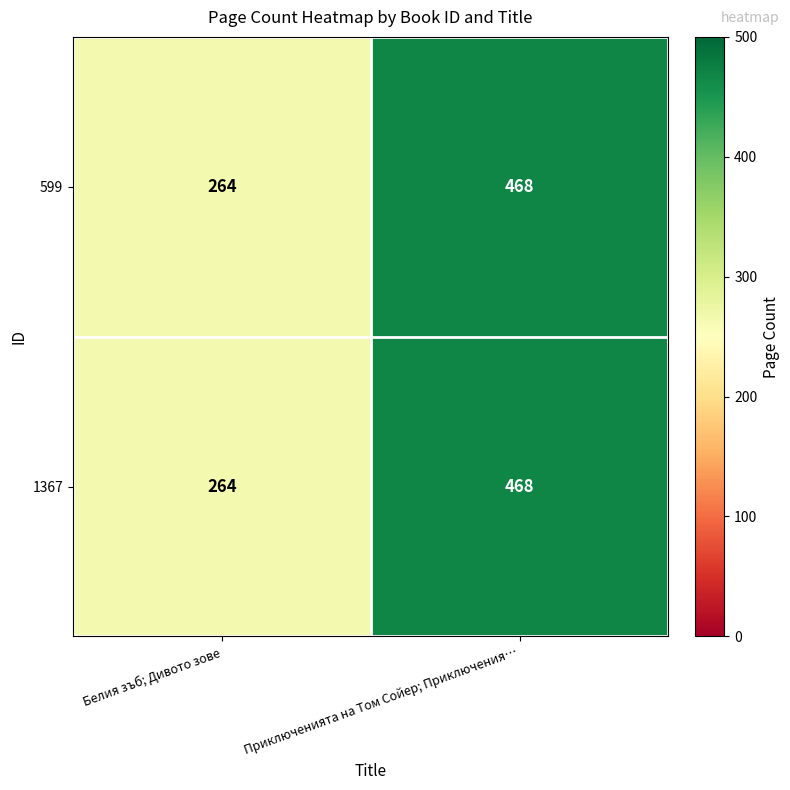

Read the 599 value at Приключенията на Том Сойер; Приключения….

468